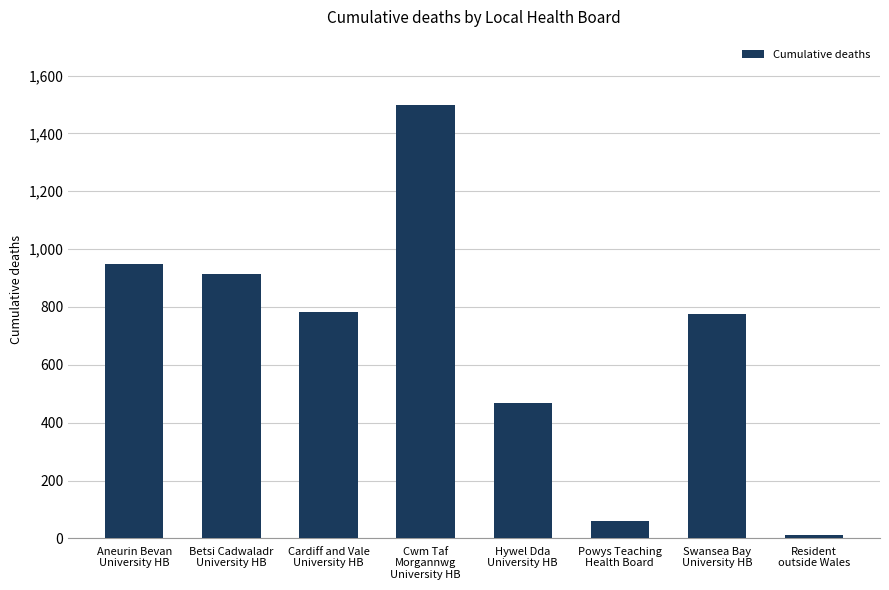

What is the greatest value displayed?

1499